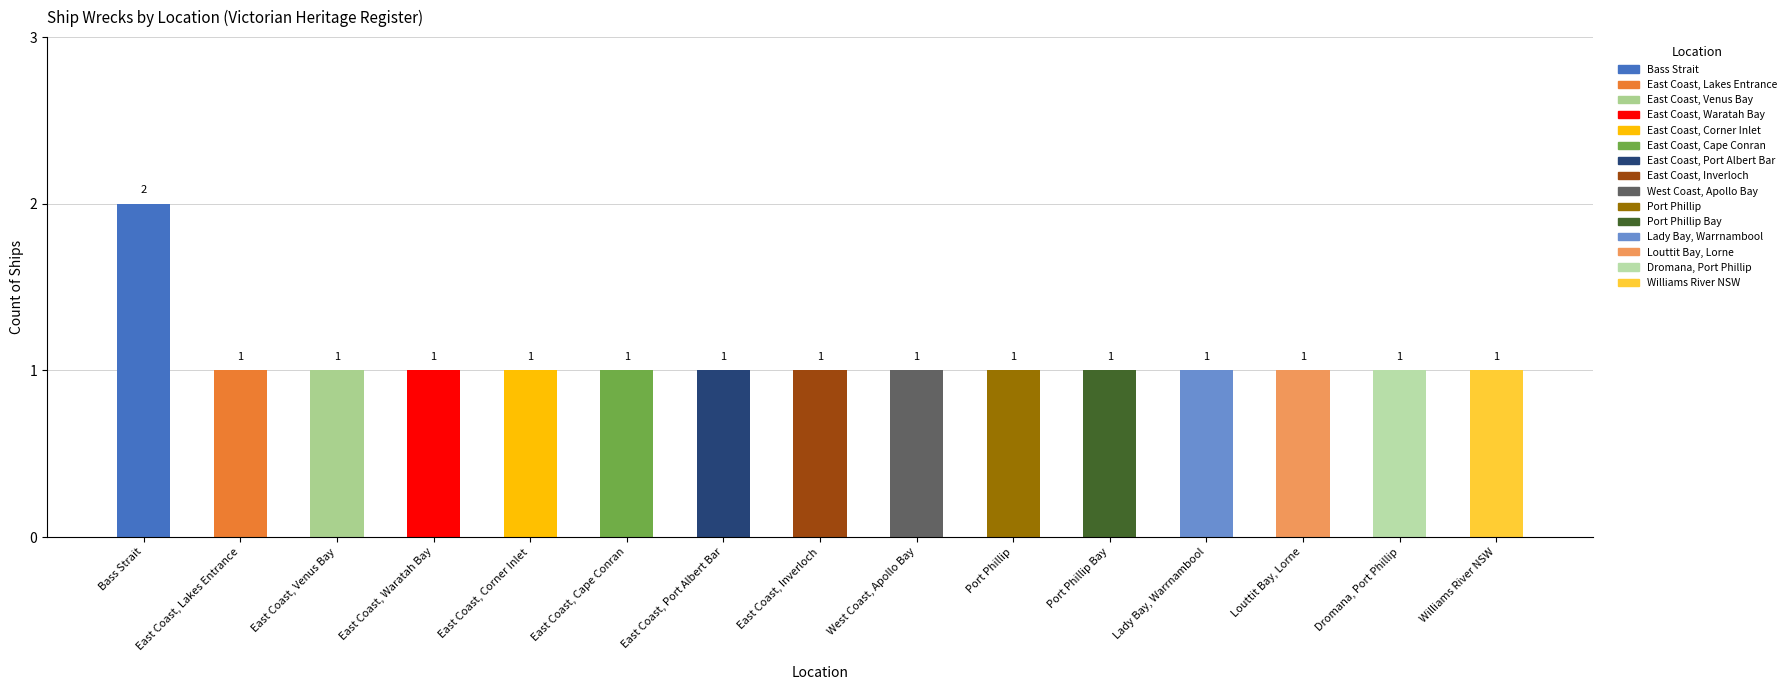

Is it true that the value at Dromana, Port Phillip is 1?

True